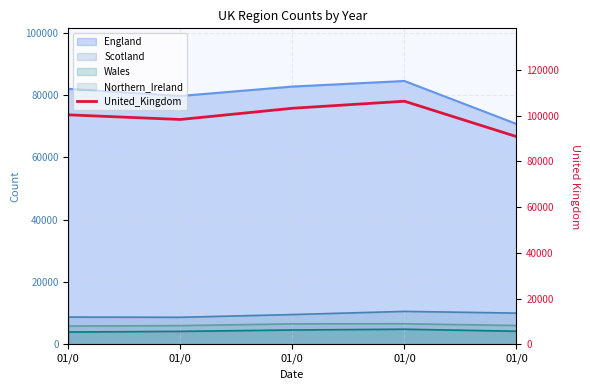

How many values are between 98386 and 103293?

3